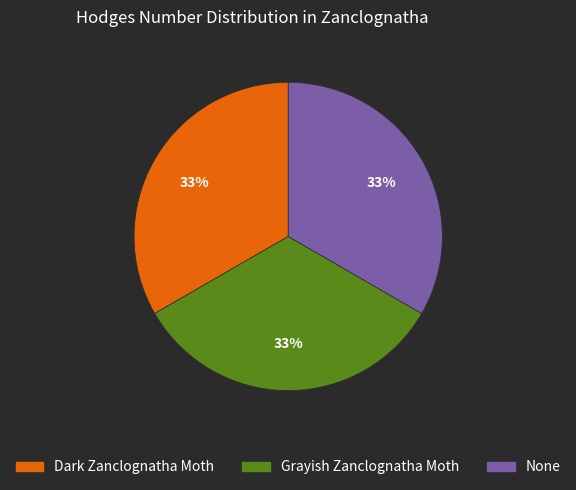

Approximately how many times larger is the value at None compared to Grayish Zanclognatha Moth?

1.0